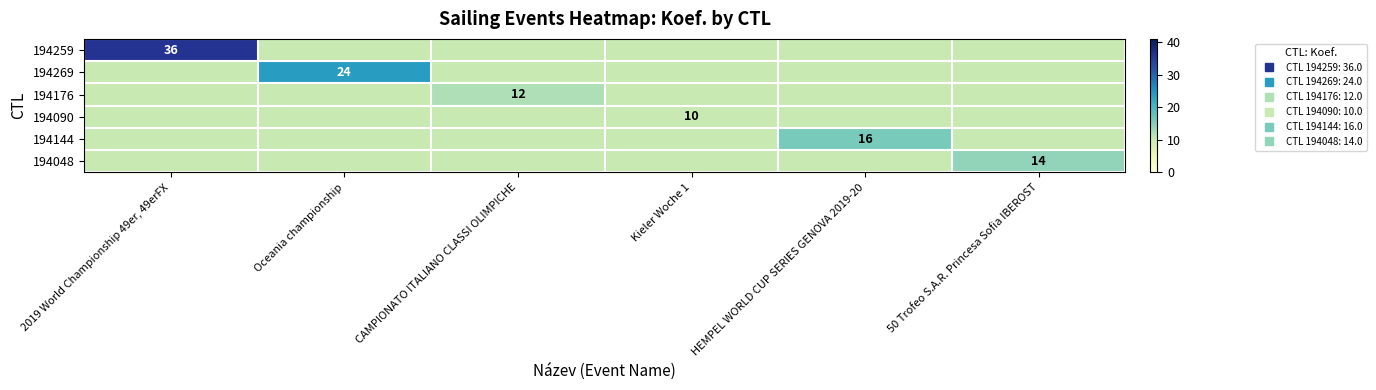

Rank the categories by 194090 value from lowest to highest.

2019 World Championship 49er, 49erFX, Oceania championship, CAMPIONATO ITALIANO CLASSI OLIMPICHE, Kieler Woche 1, HEMPEL WORLD CUP SERIES GENOVA 2019-20, 50 Trofeo S.A.R. Princesa Sofia IBEROST